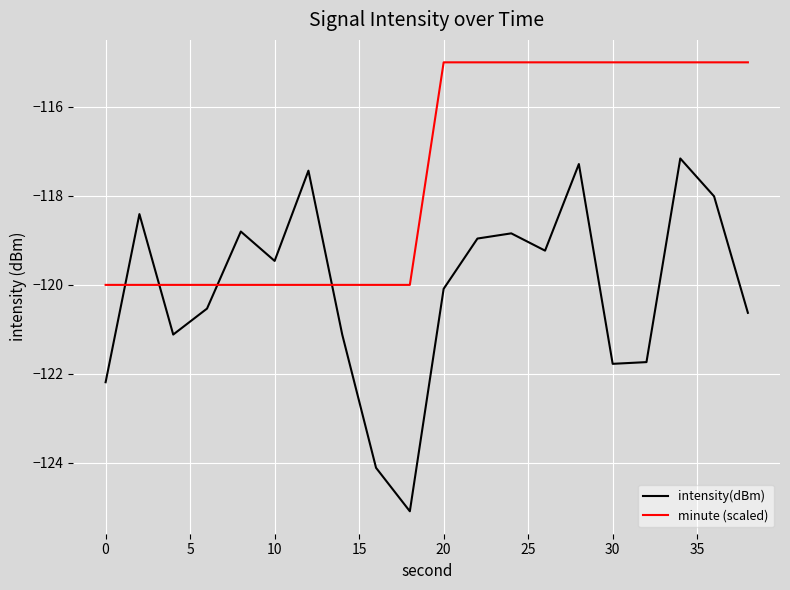

List the series in order of their overall mean, lowest first.

intensity(dBm), minute (scaled)